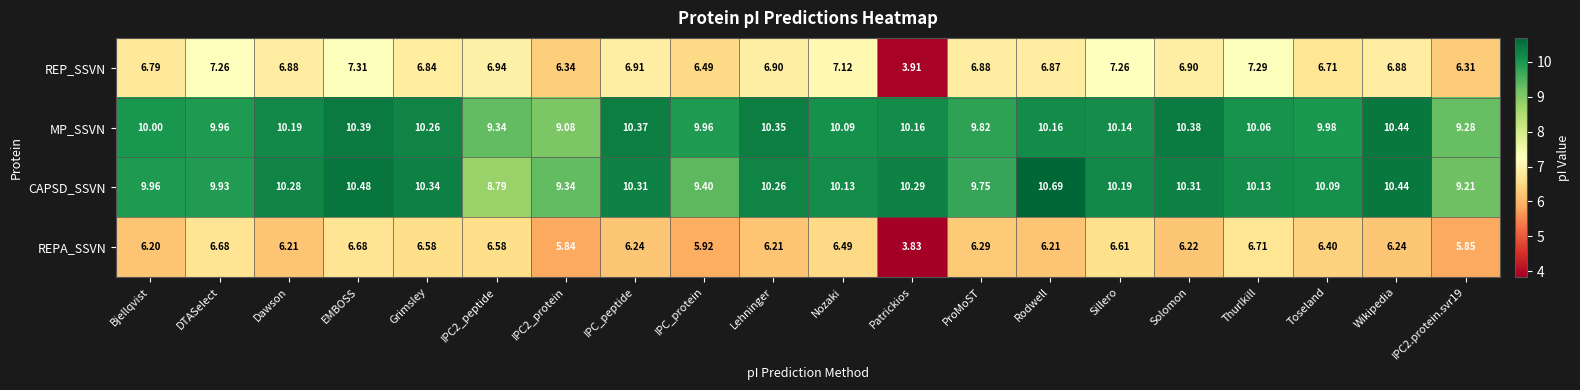

List the series in order of their peak value, lowest first.

REPA_SSVN, REP_SSVN, MP_SSVN, CAPSD_SSVN